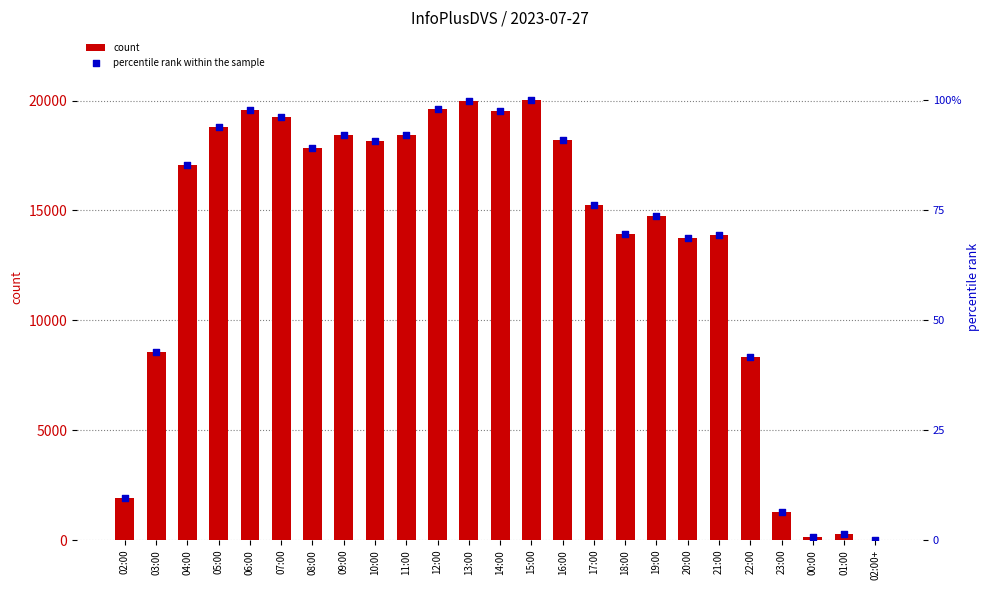

At which category is the sum across all series the highest?

15:00